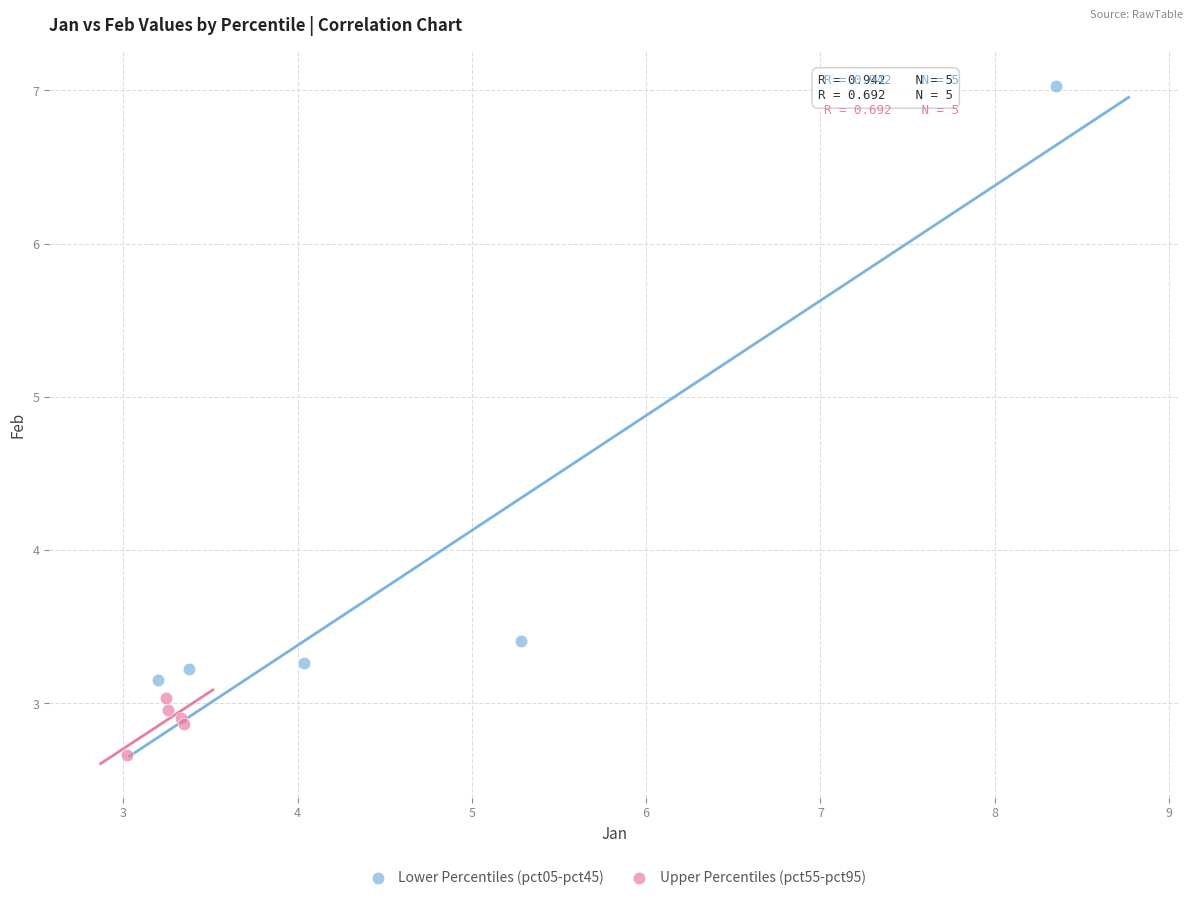

What are all the series names shown in the legend?

Lower Percentiles (pct05-pct45), Upper Percentiles (pct55-pct95)